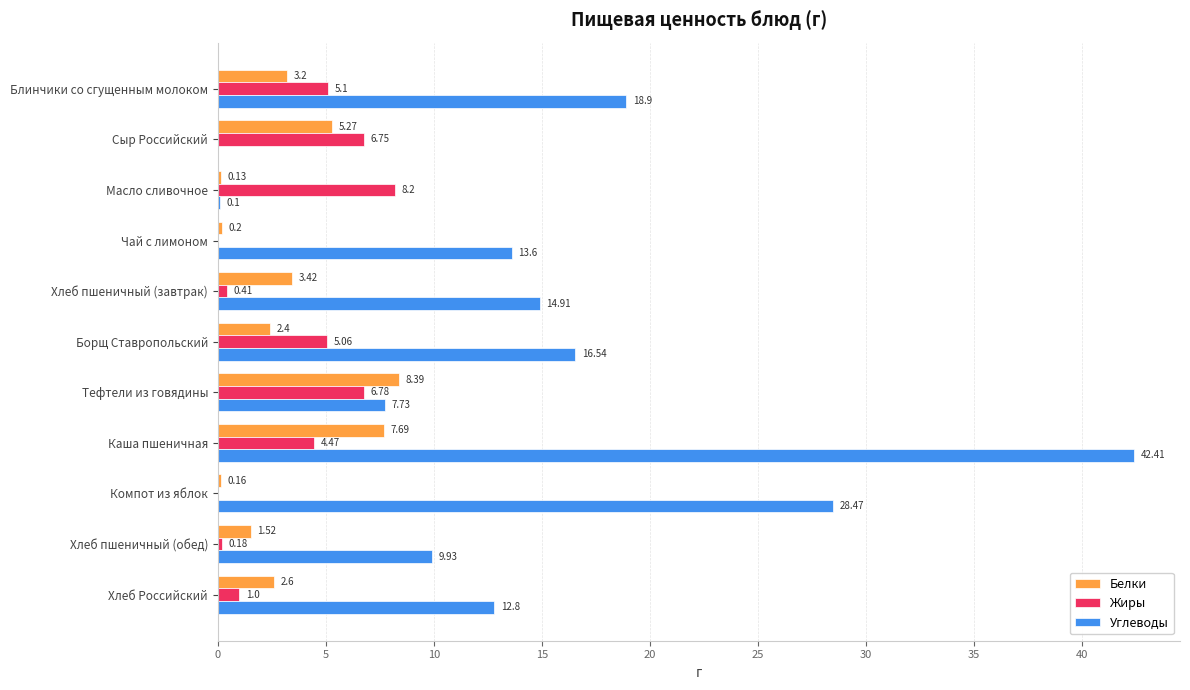

Where is Белки nearest to the value 4?

Хлеб пшеничный (завтрак)